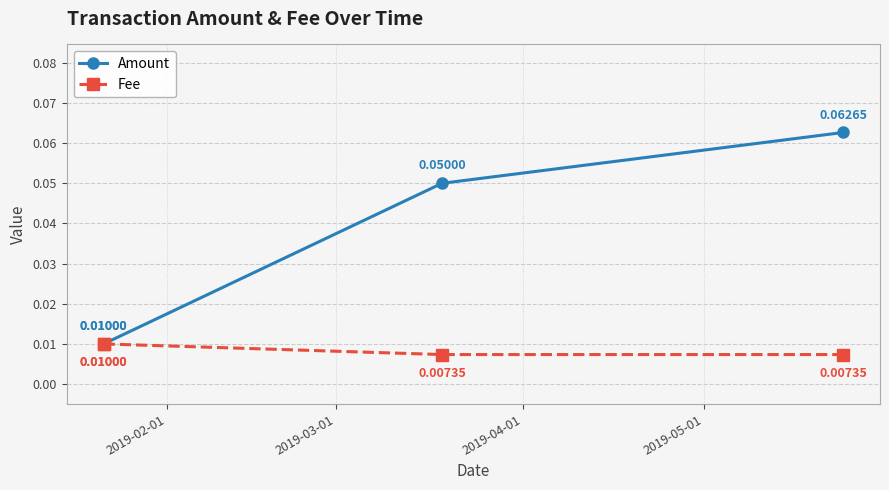

At how many categories does at least one series exceed 0?

4